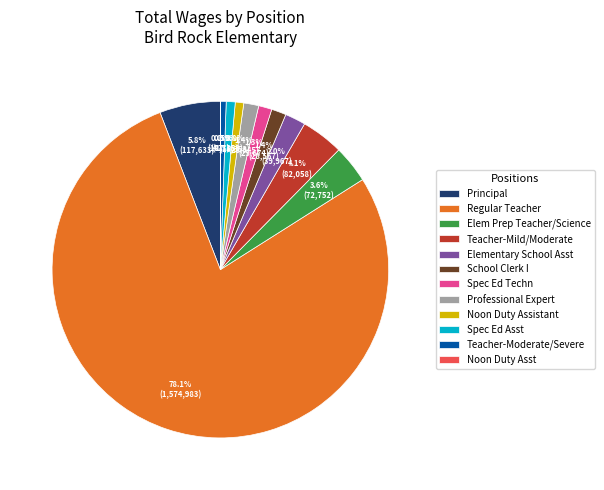

To the nearest percent, what is the average slice percentage?

8%